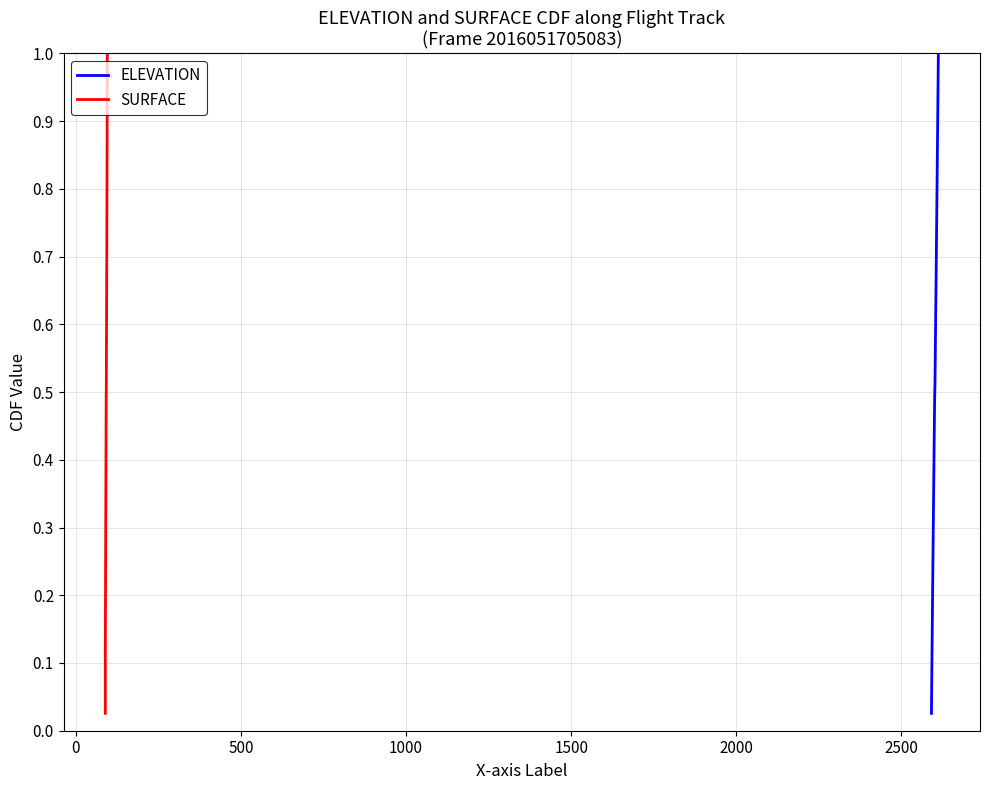

At how many categories does at least one series exceed 0?

39